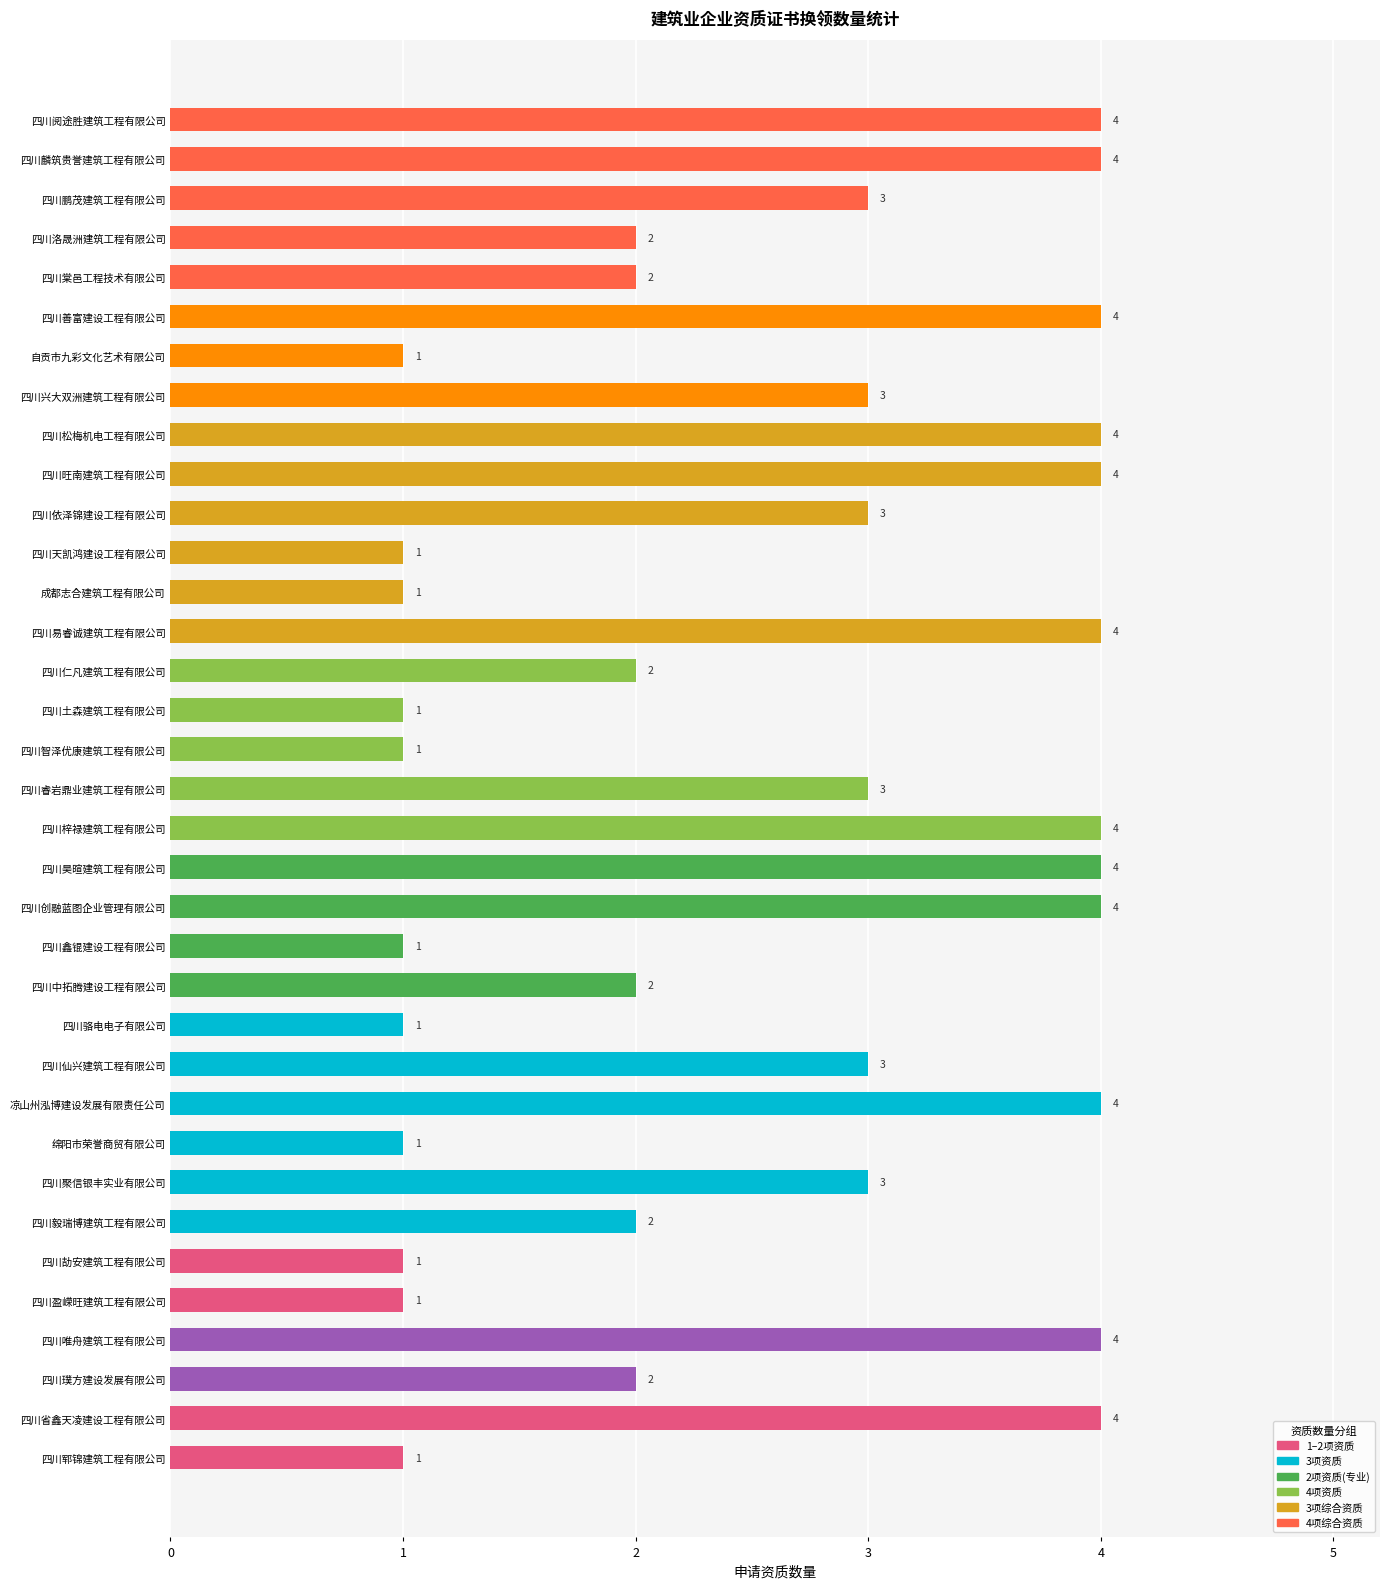

How many values are between 1 and 4?

35